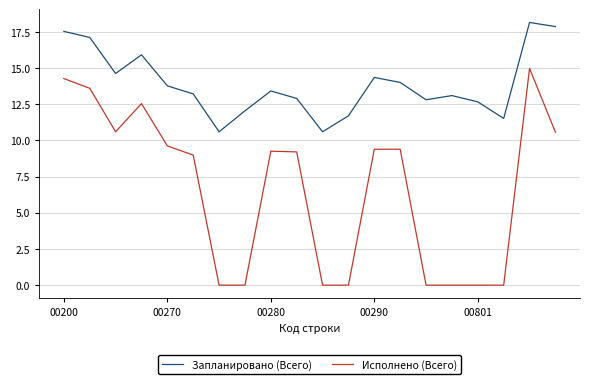

Rank the series by their average value, from highest to lowest.

Запланировано (Всего), Исполнено (Всего)